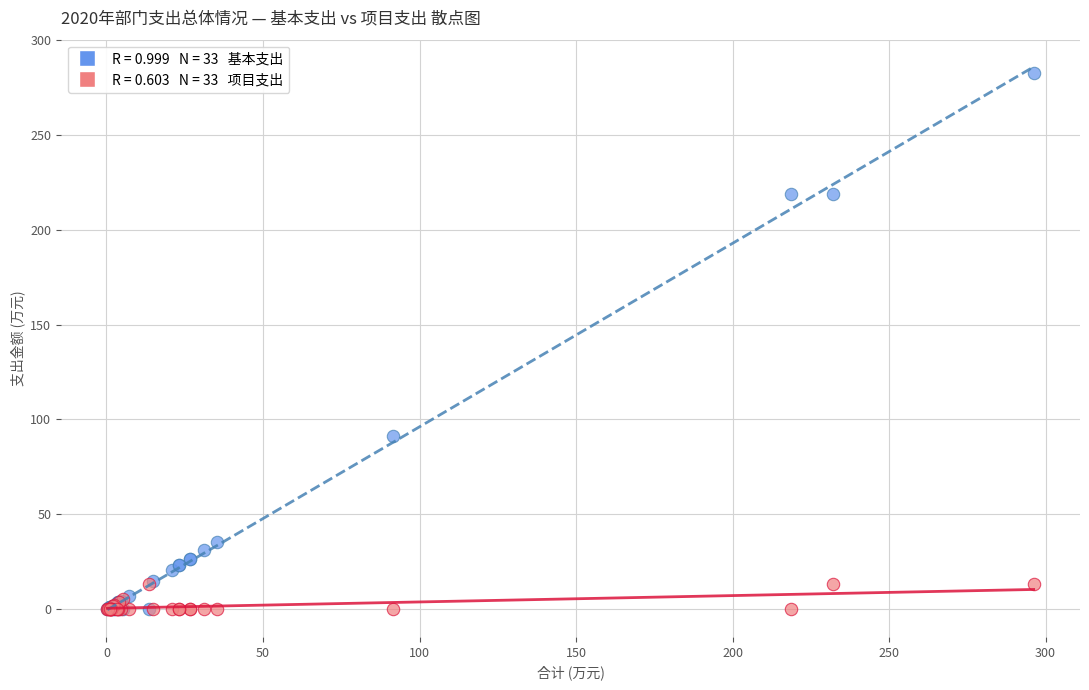

Across all series, what Y value is closest to 141?

91.4